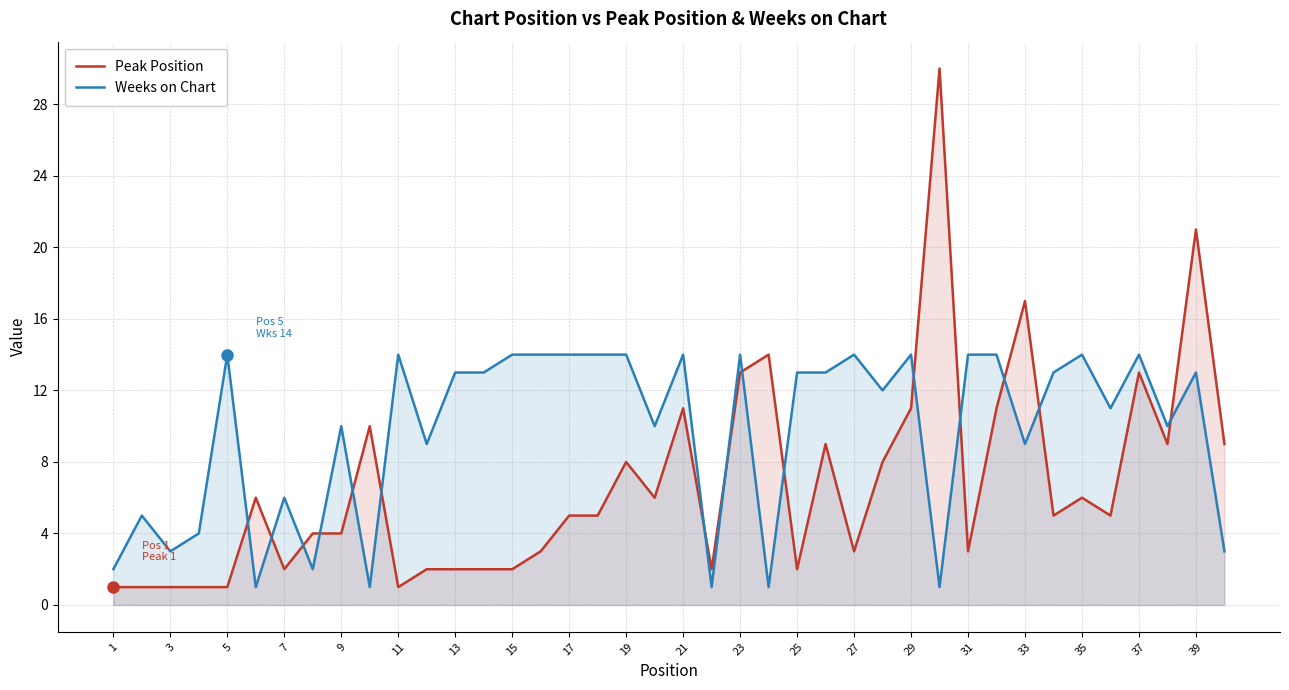

Is it true that Peak Position equals 3 at 39?

False